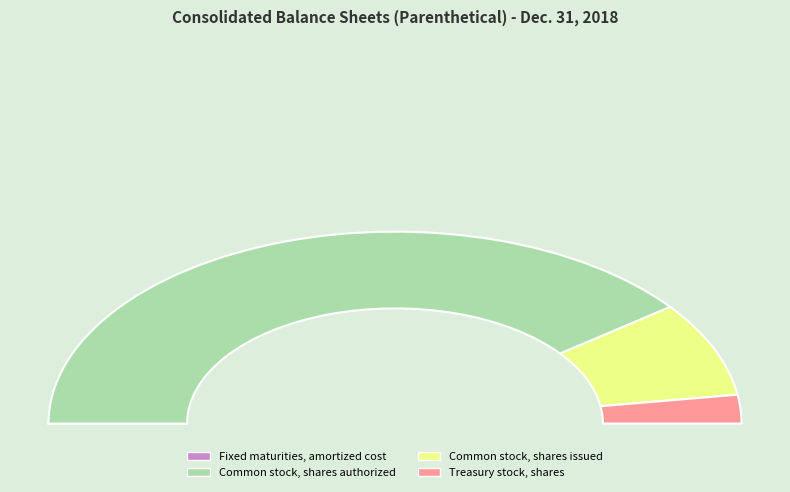

What is the majority slice?

Common stock, shares authorized